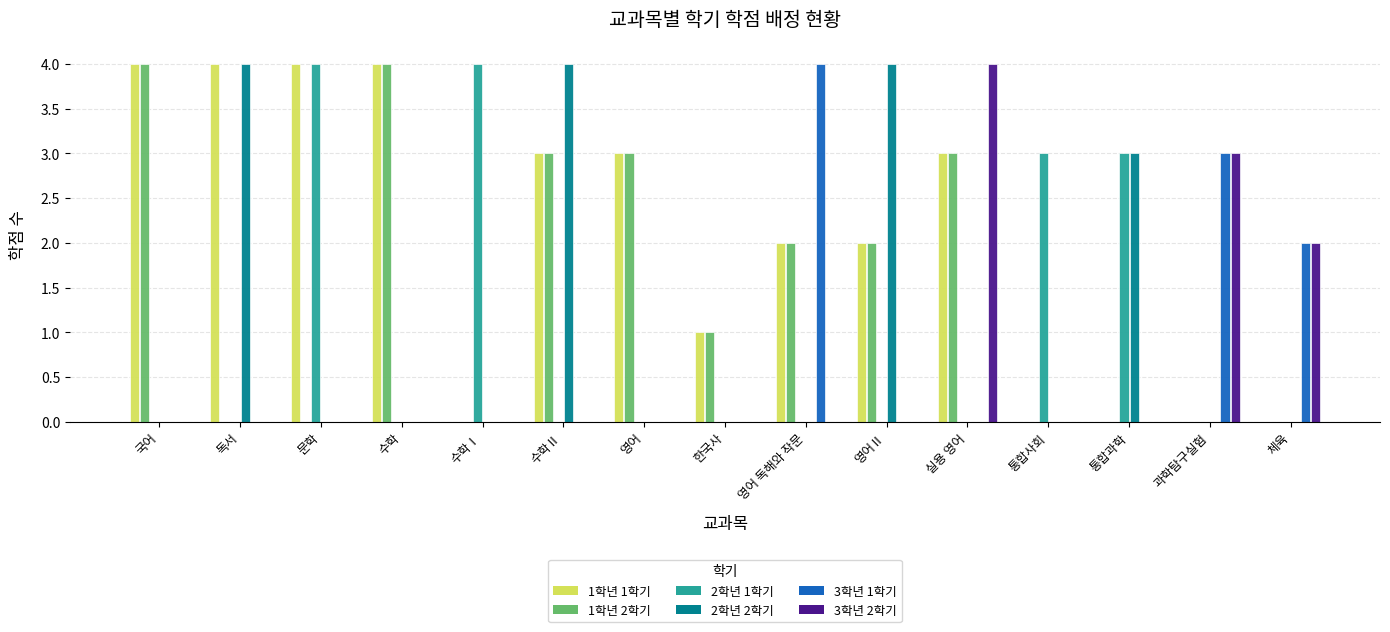

True or false: 2학년 2학기 has a value of 5 at 영어Ⅱ.

False